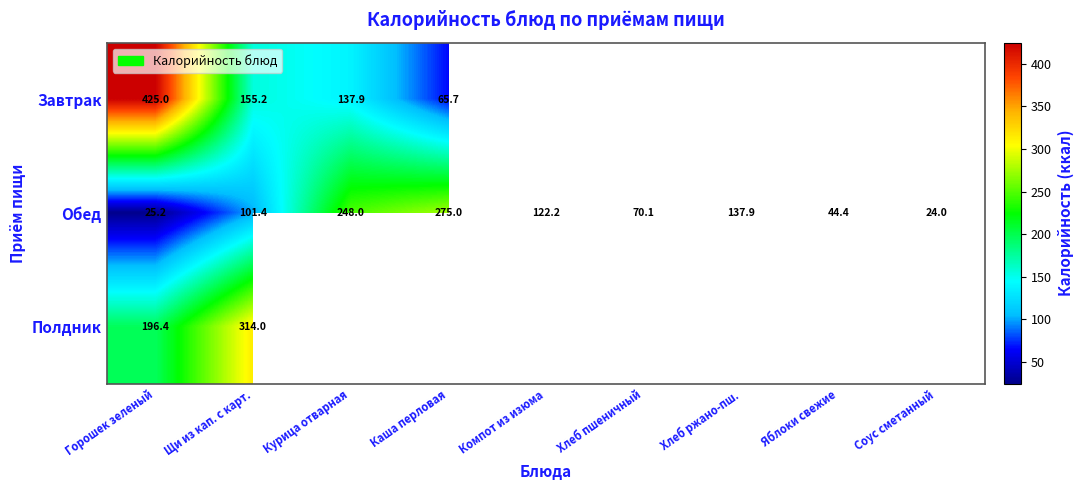

True or false: Обед has a value of 157.7 at Курица отварная.

False